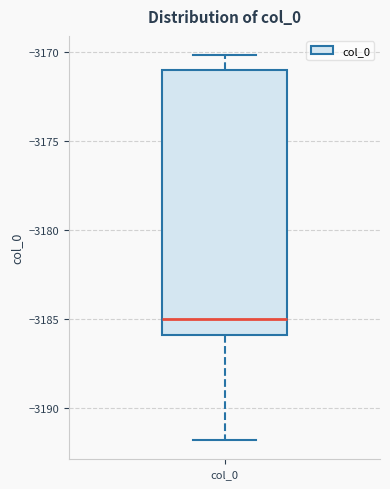

Where does the lower whisker of the box for col_0 end on the y-axis? The values are not printed on the chart, so give them approximately, as read against the axis.

-3192